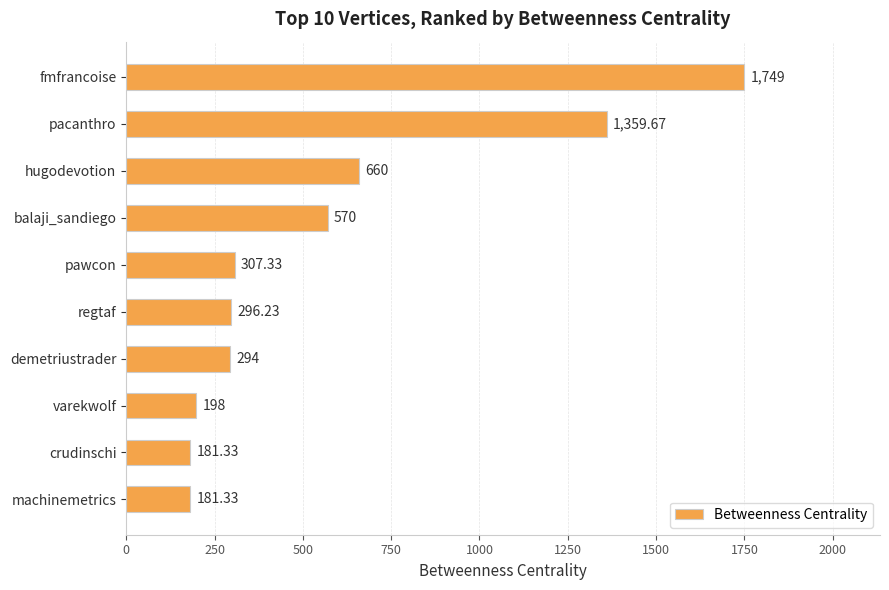

Where is the data nearest to the value 965?

hugodevotion